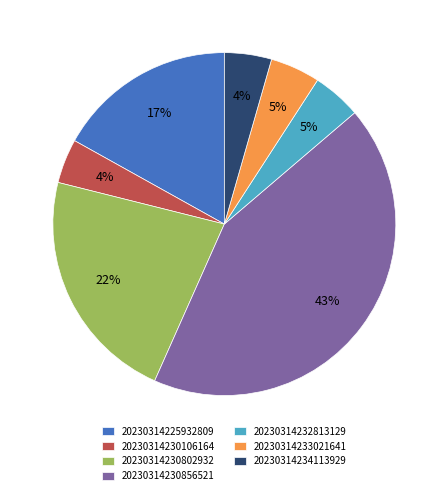

Combined, do 20230314230106164 and 20230314234113929 account for over 50%?

No